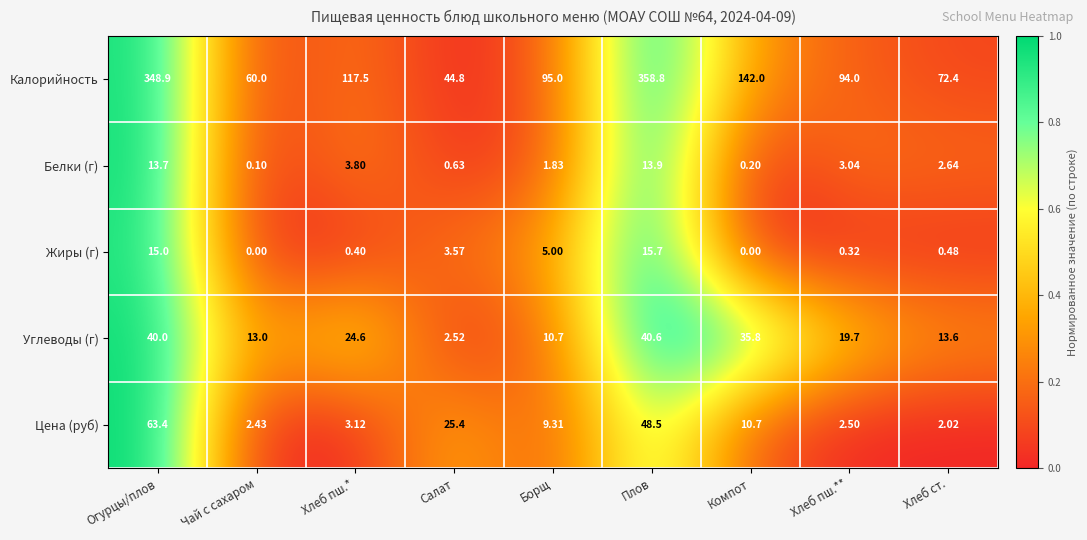

Which series changed the most between Огурцы/плов and Чай с сахаром?

Калорийность